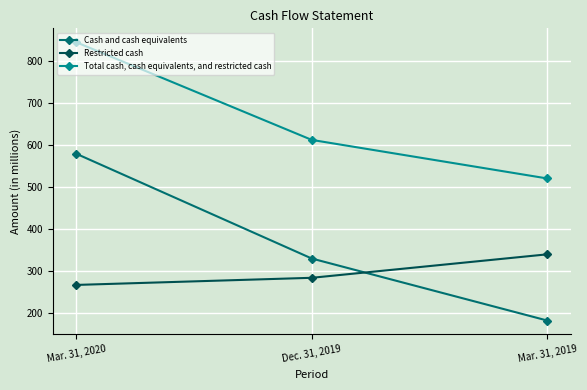

Read the Cash and cash equivalents value at Dec. 31, 2019, to the nearest 50.

350